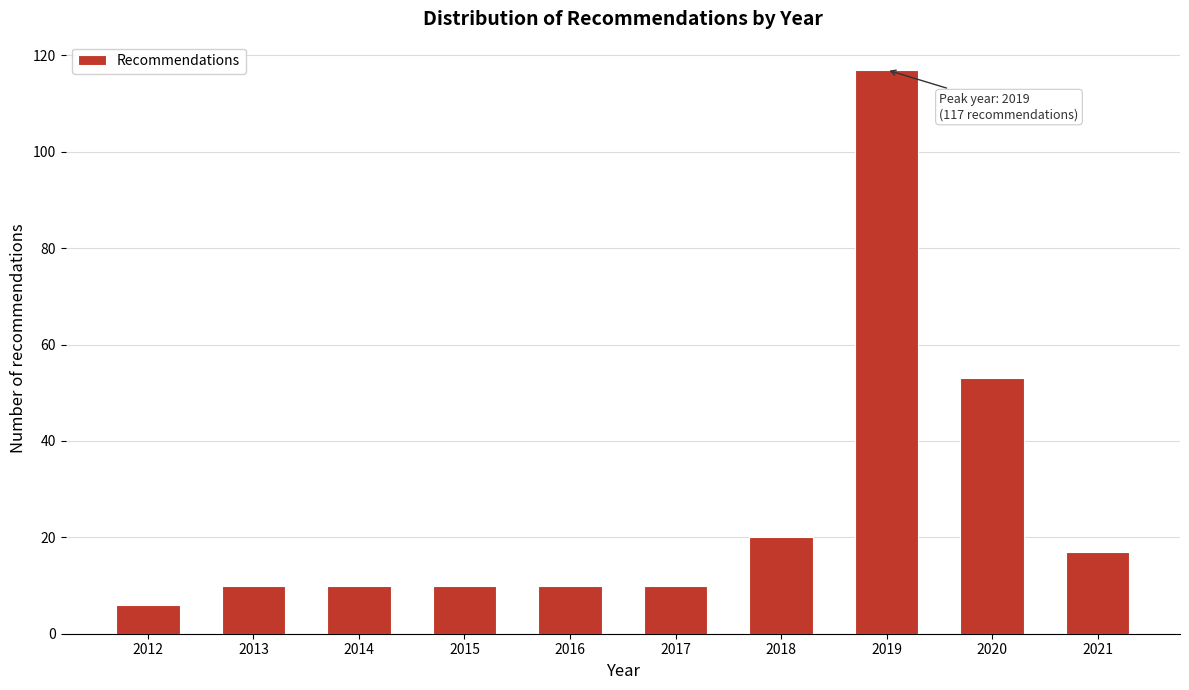

Reading right to left, transcribe all the data shown in this chart.

2021=17	2020=53	2019=117	2018=20	2017=10	2016=10	2015=10	2014=10	2013=10	2012=6